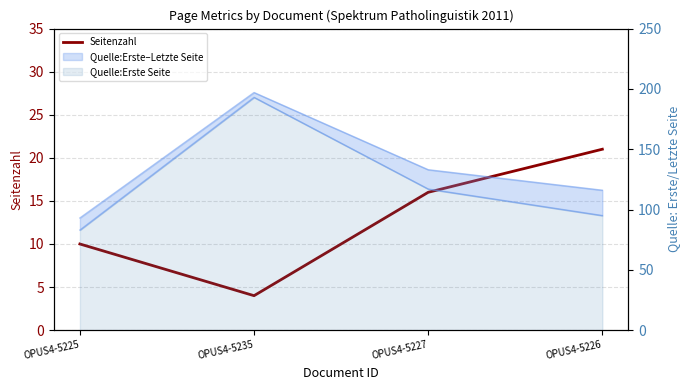

How many interior local valleys (lower than both neighbors) does the data have?

1